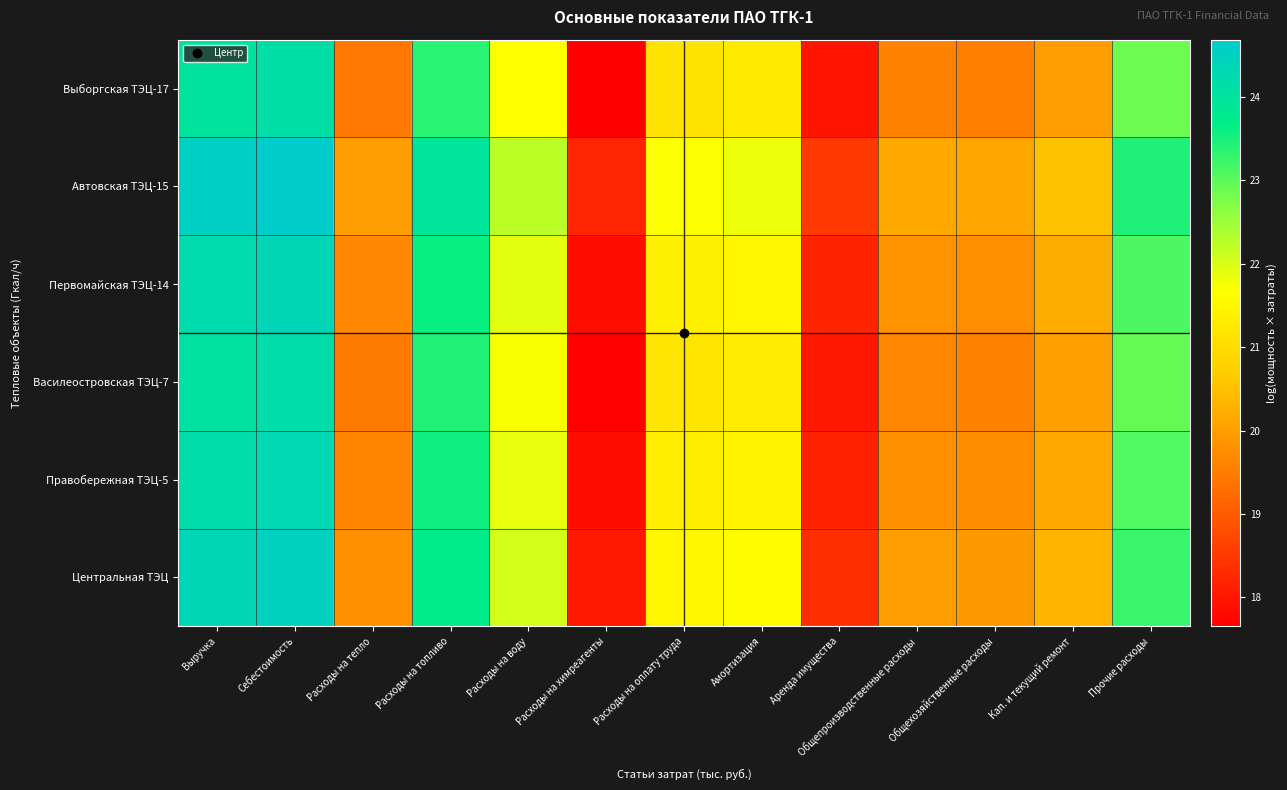

Reading left to right, extract all data points from this chart.

Центральная ТЭЦ: Выручка=24.4	Себестоимость=24.5	Расходы на тепло=19.8	Расходы на топливо=23.8	Расходы на воду=22.0	Расходы на химреагенты=18.0	Расходы на оплату труда=21.5	Амортизация=21.6	Аренда имущества=18.3	Общепроизводственные расходы=20.0	Общехозяйственные расходы=19.9	Кап. и текущий ремонт=20.3	Прочие расходы=23.3
Правобережная ТЭЦ-5: Выручка=24.2	Себестоимость=24.3	Расходы на тепло=19.6	Расходы на топливо=23.6	Расходы на воду=21.9	Расходы на химреагенты=17.8	Расходы на оплату труда=21.3	Амортизация=21.5	Аренда имущества=18.1	Общепроизводственные расходы=19.8	Общехозяйственные расходы=19.7	Кап. и текущий ремонт=20.2	Прочие расходы=23.1
Василеостровская ТЭЦ-7: Выручка=24.0	Себестоимость=24.2	Расходы на тепло=19.5	Расходы на топливо=23.4	Расходы на воду=21.7	Расходы на химреагенты=17.7	Расходы на оплату труда=21.2	Амортизация=21.3	Аренда имущества=18.0	Общепроизводственные расходы=19.7	Общехозяйственные расходы=19.6	Кап. и текущий ремонт=20.0	Прочие расходы=22.9
Первомайская ТЭЦ-14: Выручка=24.2	Себестоимость=24.4	Расходы на тепло=19.7	Расходы на топливо=23.6	Расходы на воду=21.9	Расходы на химреагенты=17.9	Расходы на оплату труда=21.4	Амортизация=21.5	Аренда имущества=18.2	Общепроизводственные расходы=19.8	Общехозяйственные расходы=19.8	Кап. и текущий ремонт=20.2	Прочие расходы=23.1
Автовская ТЭЦ-15: Выручка=24.6	Себестоимость=24.7	Расходы на тепло=20.0	Расходы на топливо=23.9	Расходы на воду=22.2	Расходы на химреагенты=18.2	Расходы на оплату труда=21.7	Амортизация=21.8	Аренда имущества=18.5	Общепроизводственные расходы=20.2	Общехозяйственные расходы=20.1	Кап. и текущий ремонт=20.5	Прочие расходы=23.4
Выборгская ТЭЦ-17: Выручка=24.0	Себестоимость=24.1	Расходы на тепло=19.4	Расходы на топливо=23.4	Расходы на воду=21.7	Расходы на химреагенты=17.7	Расходы на оплату труда=21.1	Амортизация=21.3	Аренда имущества=18.0	Общепроизводственные расходы=19.6	Общехозяйственные расходы=19.5	Кап. и текущий ремонт=20.0	Прочие расходы=22.9